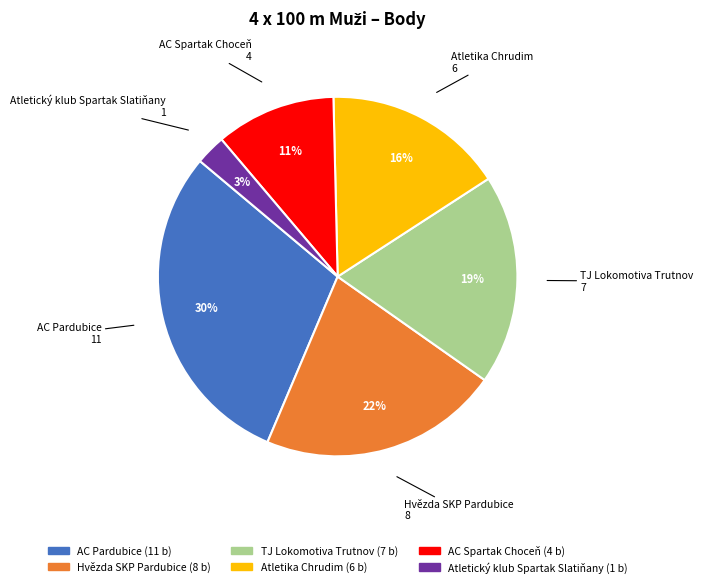

Do Hvězda SKP Pardubice and Atletický klub Spartak Slatiňany together represent more than half of the pie?

No